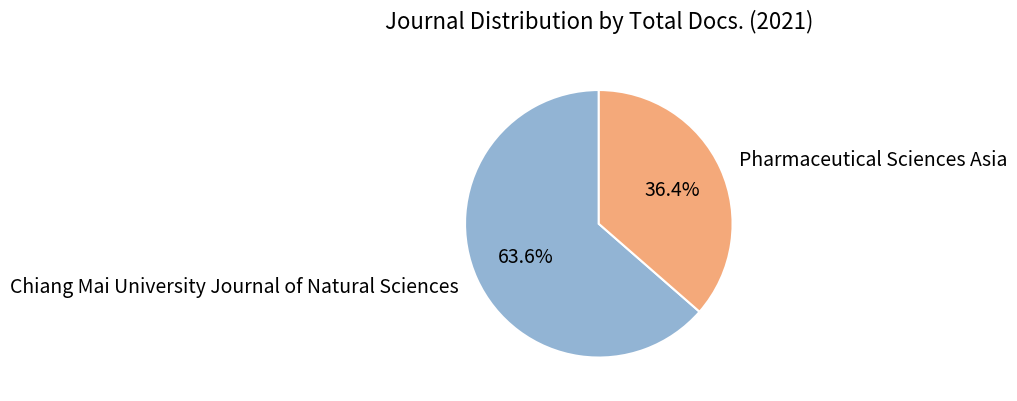

Which has a higher value, Chiang Mai University Journal of Natural Sciences or Pharmaceutical Sciences Asia?

Chiang Mai University Journal of Natural Sciences